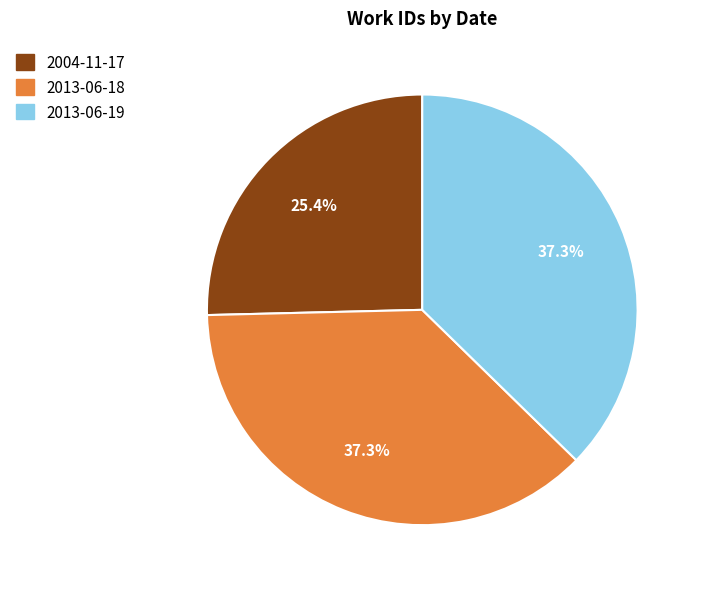

Is it true that 2013-06-19 is 37% of the pie?

True